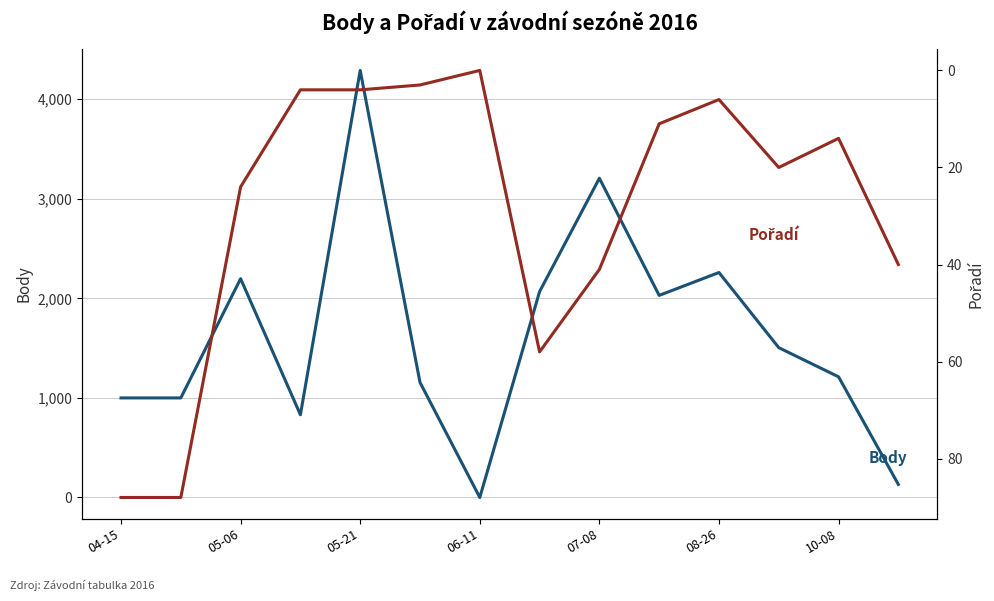

What is the difference between the maximum and minimum values in the Body series?

4290